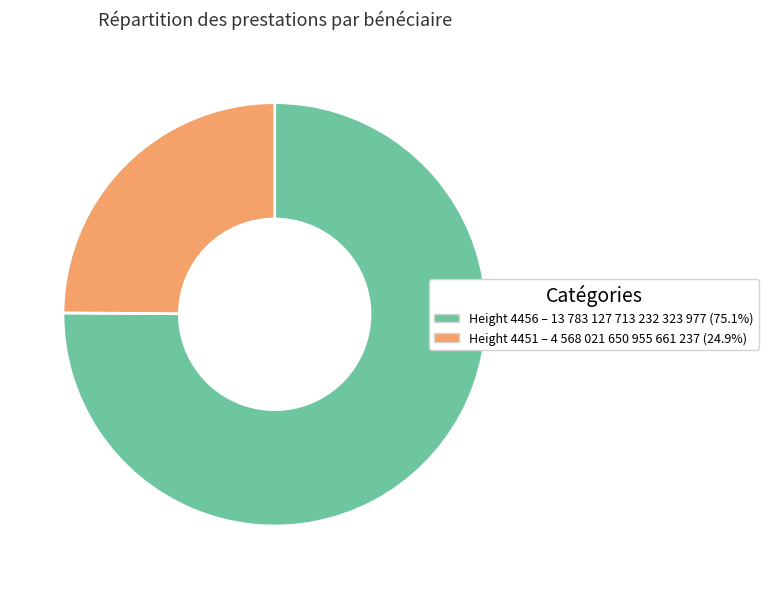

Is the sum of Height 4451 – 4 568 021 650 955 661 237 (24.9%) and Height 4456 – 13 783 127 713 232 323 977 (75.1%) greater than half?

Yes